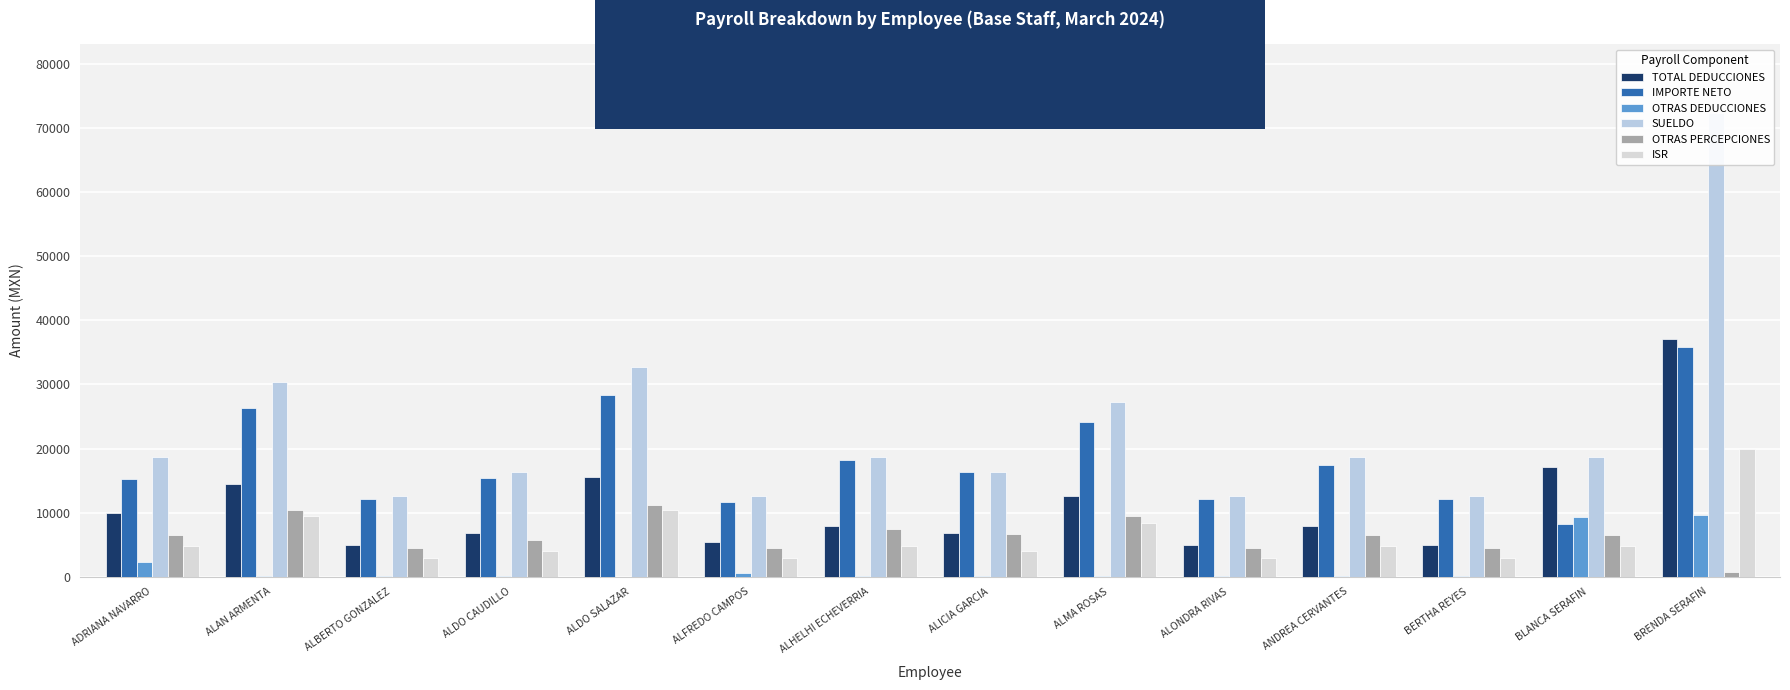

Reading left to right, extract all data points from this chart.

TOTAL DEDUCCIONES: 9988.3	14411.9	4957.1	6765.4	15586.9	5383.5	7910.5	6767.6	12618.8	4928.6	7908.3	4928.6	17045.2	37056.0
IMPORTE NETO: 15279.0	26384.7	12142.9	15377.2	28393.1	11716.5	18256.8	16275.1	24127.9	12171.4	17359.0	12171.4	8222.1	35915.7
OTRAS DEDUCCIONES: 2227.1	169.1	138.7	169.1	15.4	565.0	147.1	169.1	66.3	110.2	147.1	110.2	9284.0	9590.5
SUELDO: 18725.5	30372.5	12600.0	16382.0	32760.0	12600.0	18725.5	16382.0	27335.0	12600.0	18725.5	12600.0	18725.5	72316.0
OTRAS PERCEPCIONES: 6541.8	10424.1	4500.0	5760.7	11220.0	4500.0	7441.8	6660.7	9411.7	4500.0	6541.8	4500.0	6541.8	655.7
ISR: 4850.1	9508.9	2866.0	4052.0	10464.0	2866.0	4850.1	4052.0	8294.0	2866.0	4850.1	2866.0	4850.1	19916.0